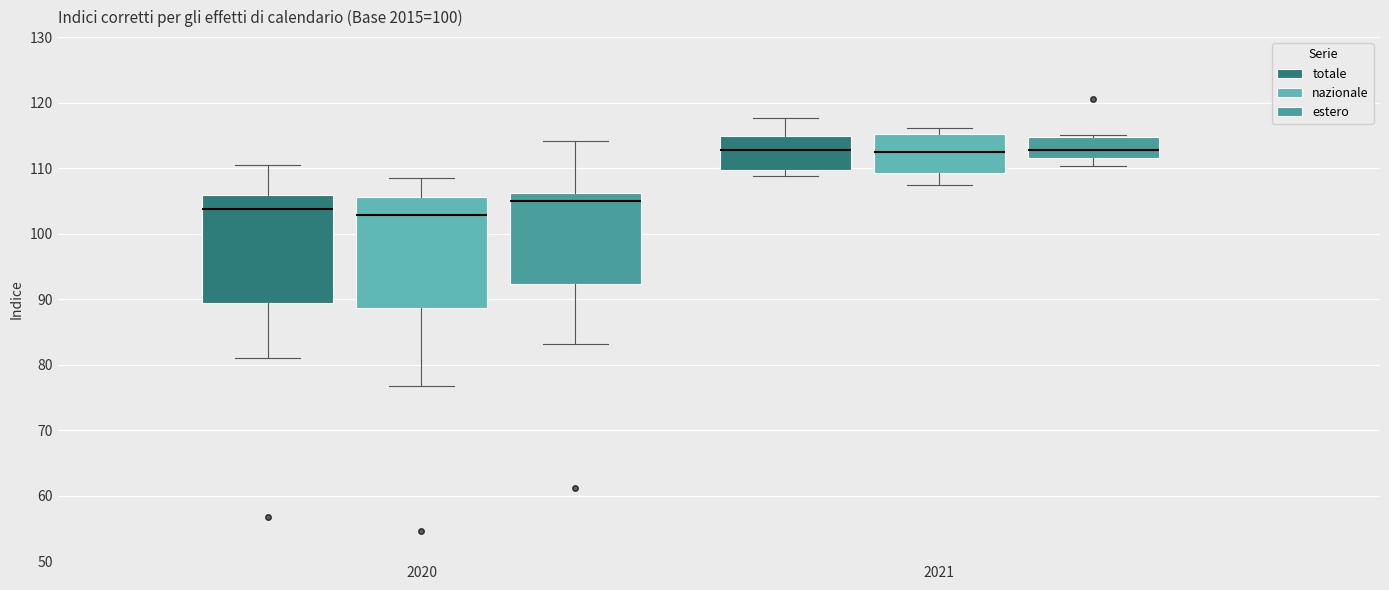

Where does the lower whisker of the box for 2021 (estero) end on the y-axis? The values are not printed on the chart, so give them approximately, as read against the axis.

110